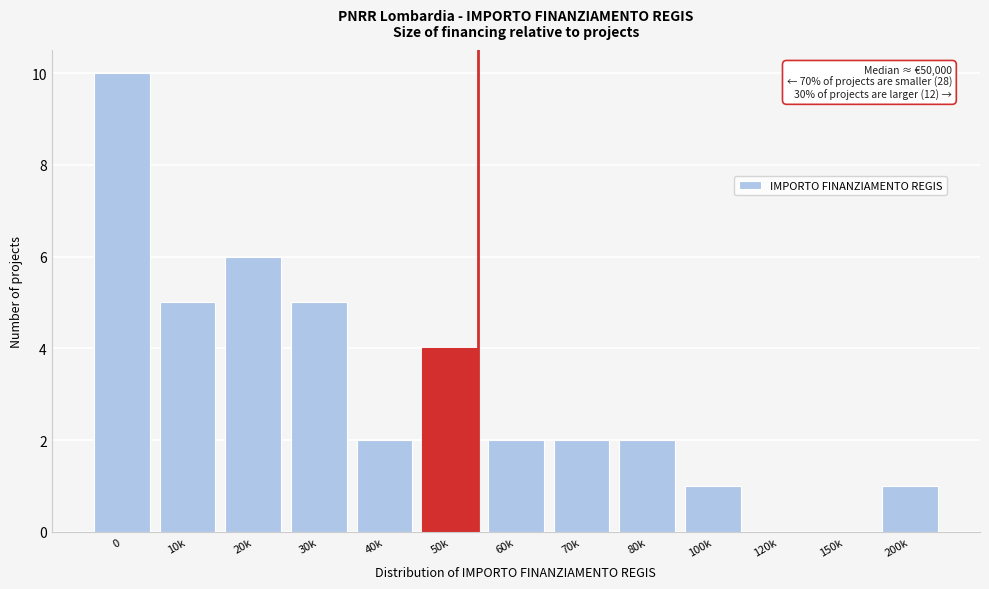

Reading left to right, what are all the values shown in this chart?

0=10	10k=5	20k=6	30k=5	40k=2	50k=4	60k=2	70k=2	80k=2	100k=1	120k=0	150k=0	200k=1